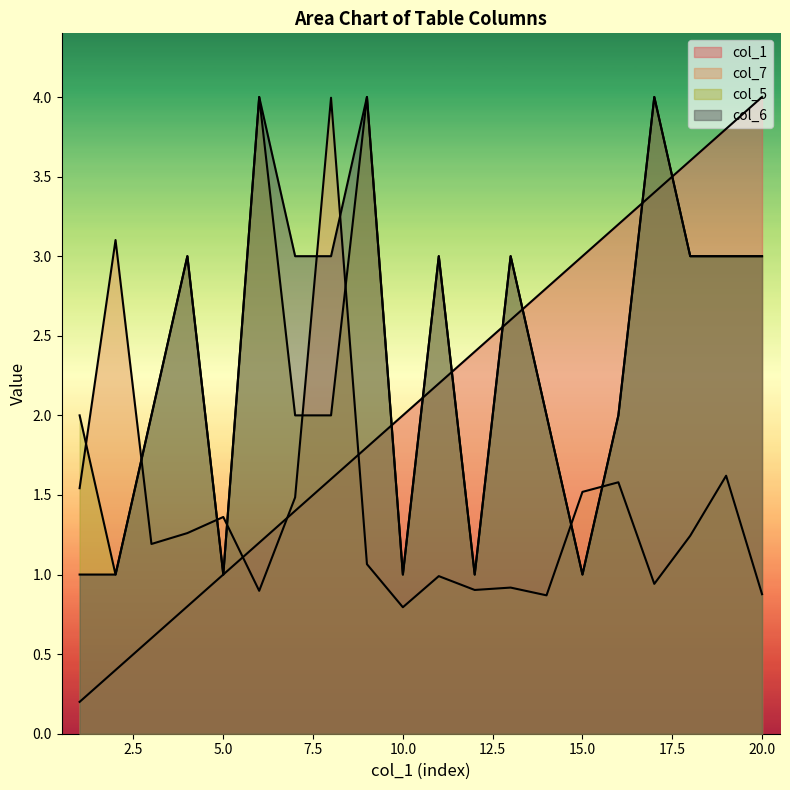

Reading right to left, transcribe all the data shown in this chart.

col_1: 4.0	3.8	3.6	3.4	3.2	3.0	2.8	2.6	2.4	2.2	2.0	1.8	1.6	1.4	1.2	1.0	0.8	0.6	0.4	0.2
col_7: 0.9	1.6	1.2	0.9	1.6	1.5	0.9	0.9	0.9	1.0	0.8	1.1	4.0	1.5	0.9	1.4	1.3	1.2	3.1	1.5
col_5: 3.0	3.0	3.0	4.0	2.0	1.0	2.0	3.0	1.0	3.0	1.0	4.0	2.0	2.0	4.0	1.0	3.0	2.0	1.0	2.0
col_6: 3.0	3.0	3.0	4.0	2.0	1.0	2.0	3.0	1.0	3.0	1.0	4.0	3.0	3.0	4.0	1.0	3.0	2.0	1.0	1.0